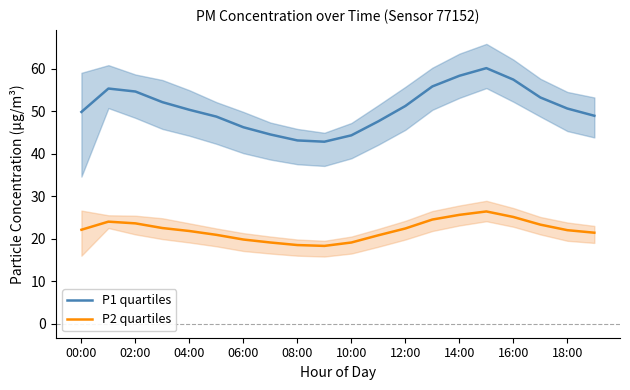

True or false: P1 quartiles has a value of 22.3 at 18:00.

False